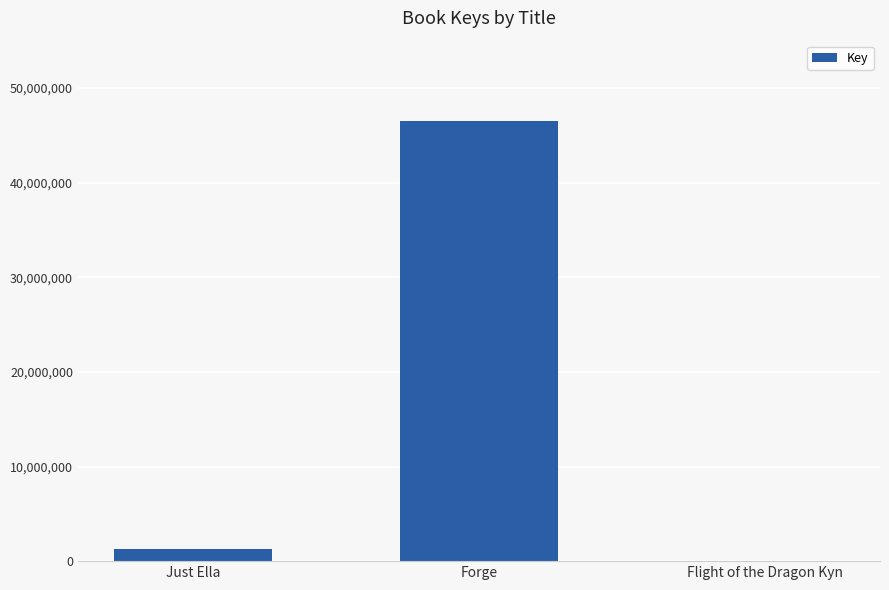

The chart shows a value of 46517861 at Forge. True or false?

True